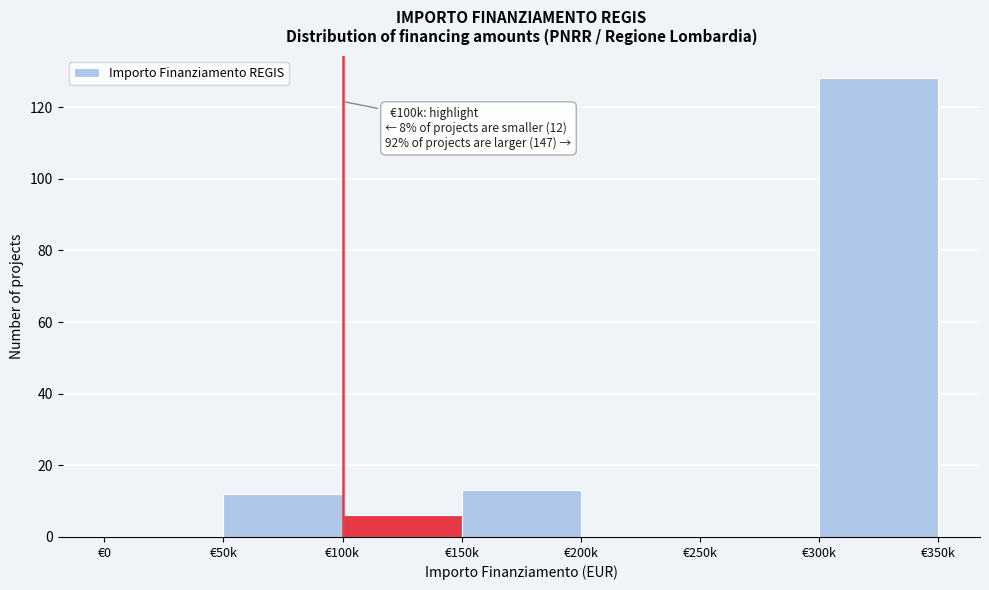

Reading right to left, extract all data points from this chart.

€300k=128	€250k=0	€200k=0	€150k=13	€100k=6	€50k=12	€0=0